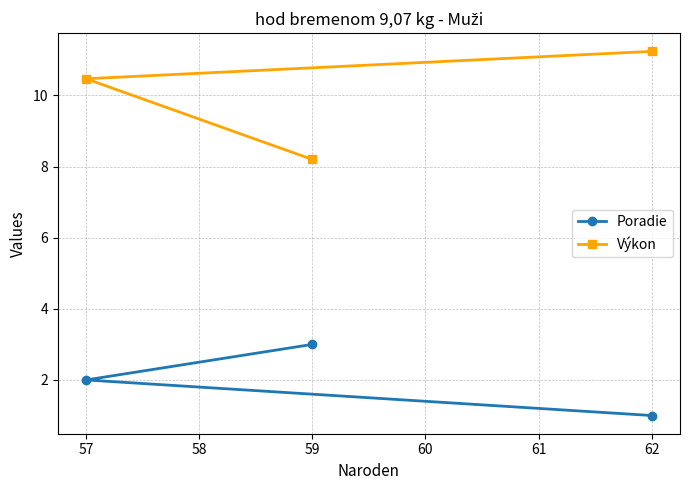

Does the chart have visible grid lines?

Yes